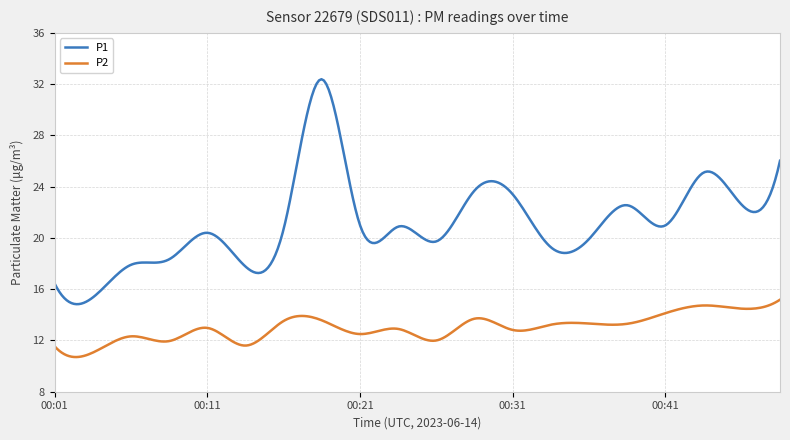

Which series has the largest total across all categories?

P1